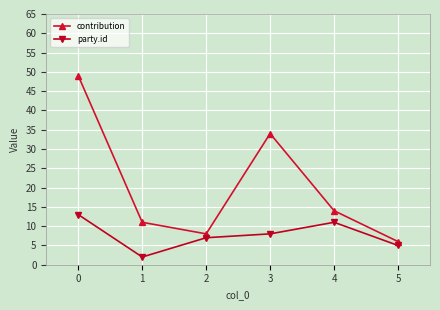

What is the sum of the party.id values at 1 and 4?

13